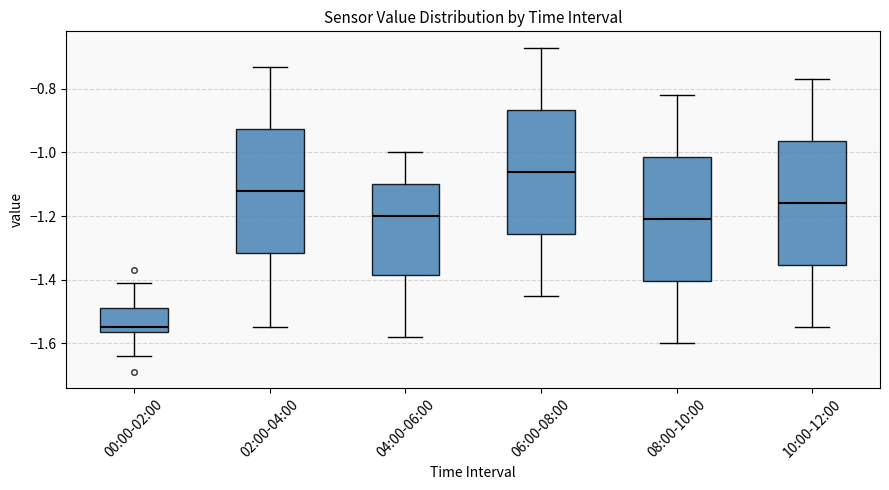

Reading left to right, transcribe this box plot: for each box, give where its median line is, the range the box spans, and where its two whiskers end, as read against the y-axis. The values are not printed on the chart, so give them approximately, as read against the axis.

00:00-02:00: median -1.54, box -1.56 to -1.48, whiskers -1.64 to -1.40
02:00-04:00: median -1.12, box -1.32 to -0.92, whiskers -1.54 to -0.72
04:00-06:00: median -1.20, box -1.38 to -1.10, whiskers -1.58 to -1.00
06:00-08:00: median -1.06, box -1.26 to -0.86, whiskers -1.44 to -0.66
08:00-10:00: median -1.20, box -1.40 to -1.02, whiskers -1.60 to -0.82
10:00-12:00: median -1.16, box -1.36 to -0.96, whiskers -1.54 to -0.76